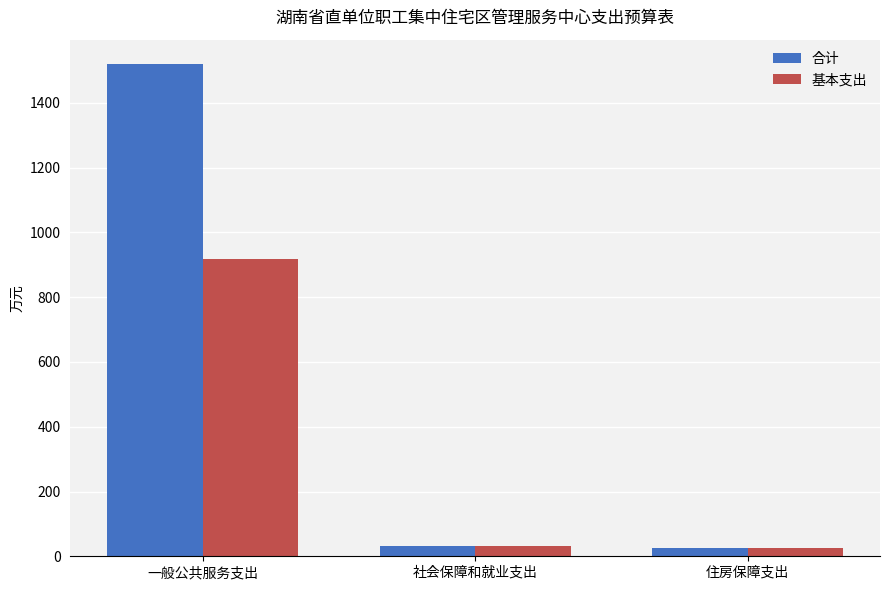

True or false: 合计 has a value of 25.4 at 住房保障支出.

True